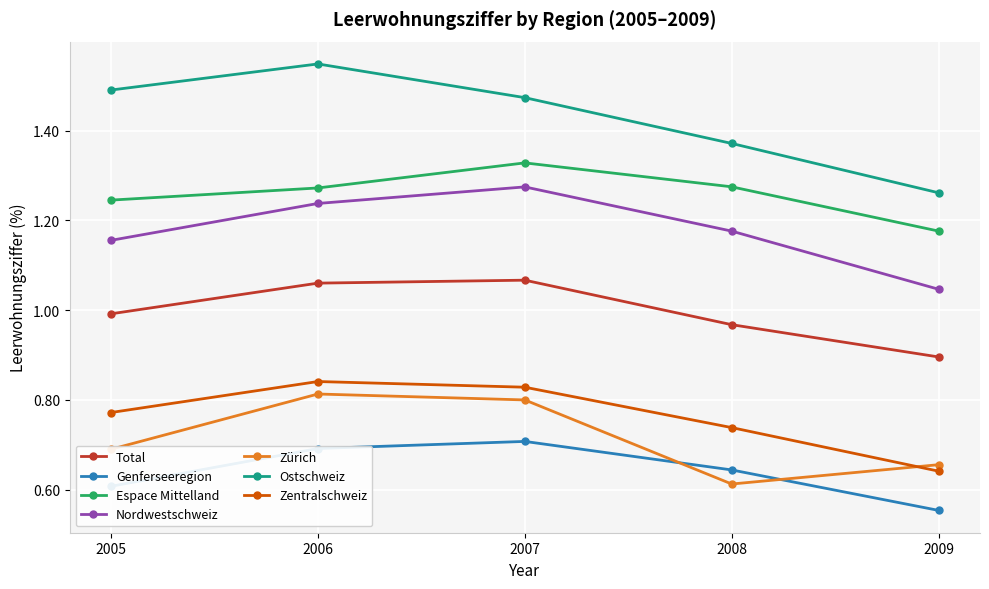

Is it true that Genferseeregion equals 1.3 at 2007?

False